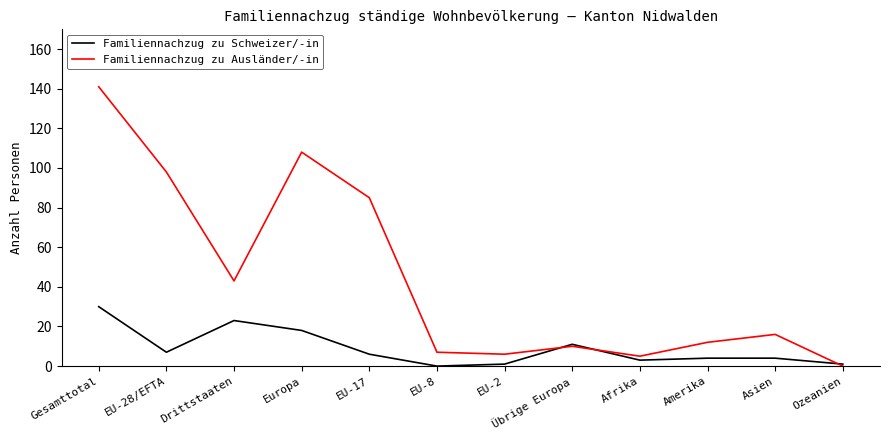

The Familiennachzug zu Ausländer/-in series shows 108 at Europa. True or false?

True